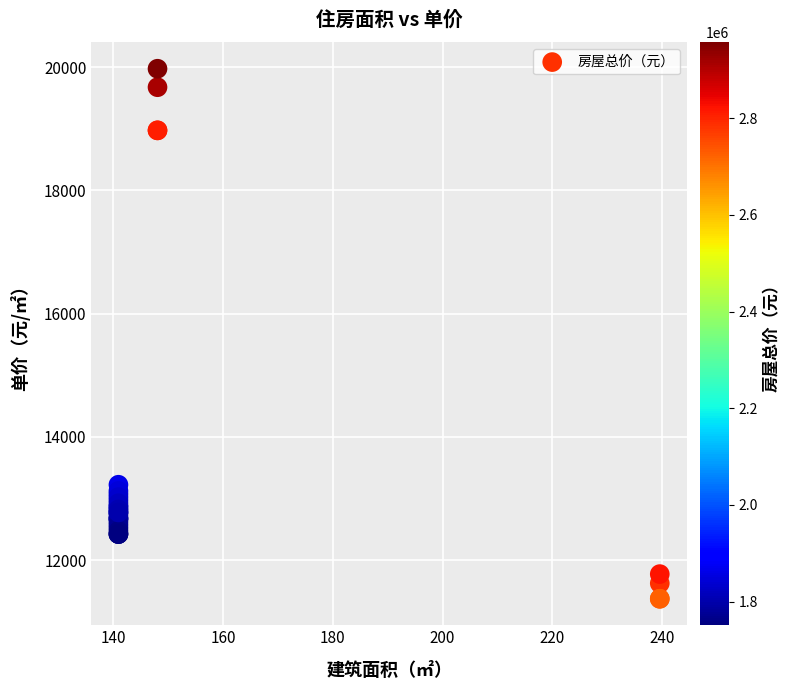

What Y value in the scatter plot is closest to 15675?

13225